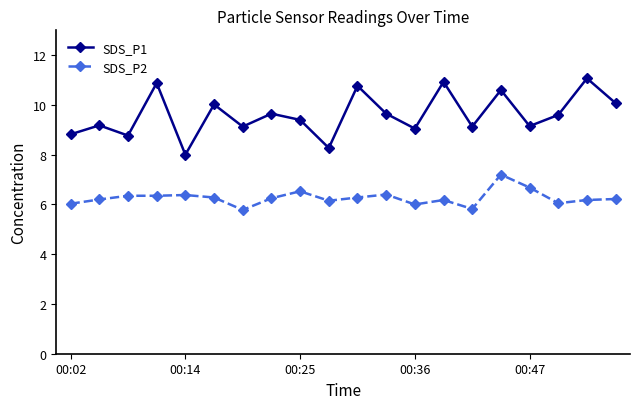

Rank the series by their average value, from highest to lowest.

SDS_P1, SDS_P2